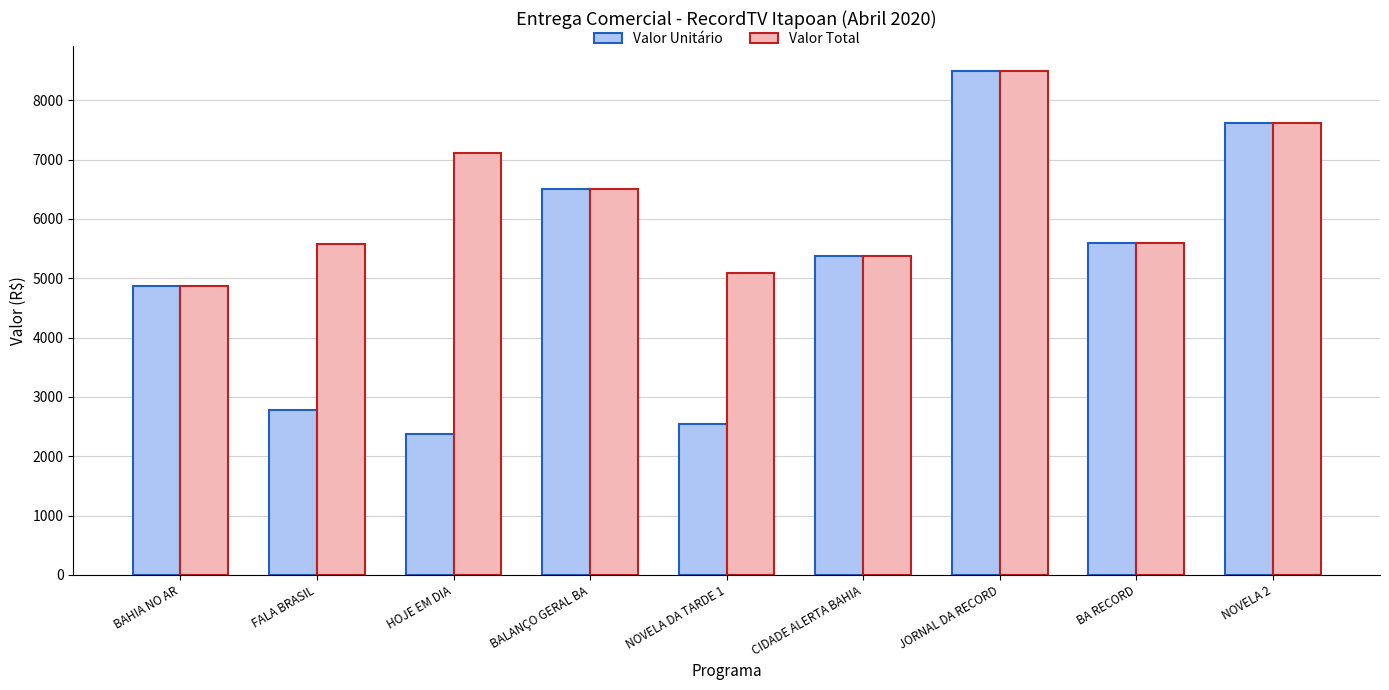

What is the difference between the Valor Unitário values at NOVELA 2 and CIDADE ALERTA BAHIA?

2246